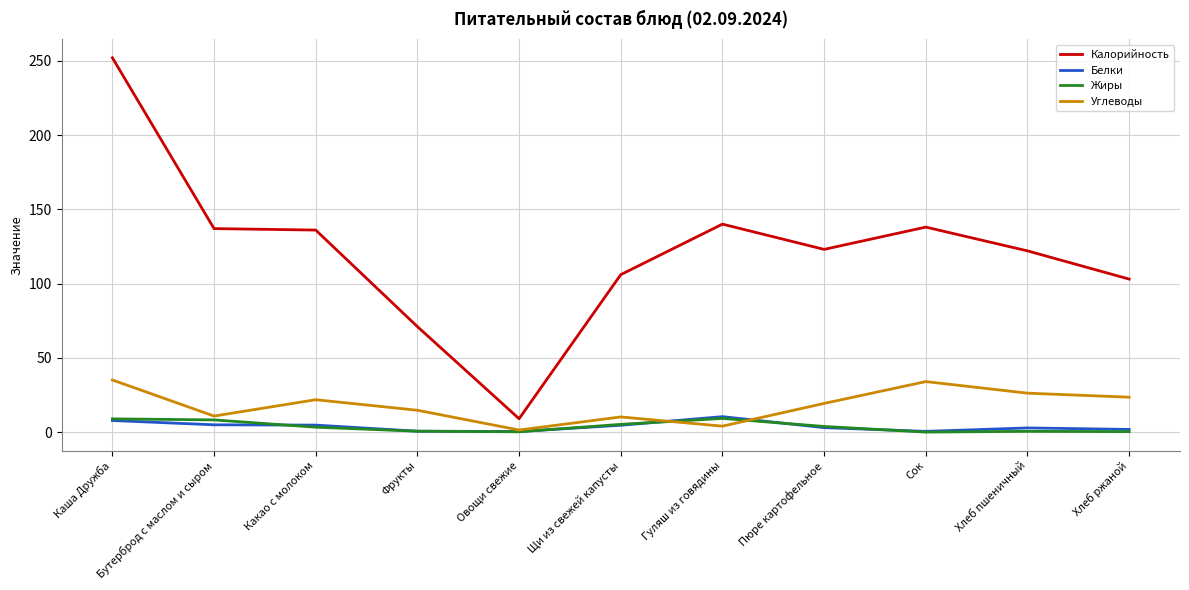

What is the greatest value displayed?

252.0